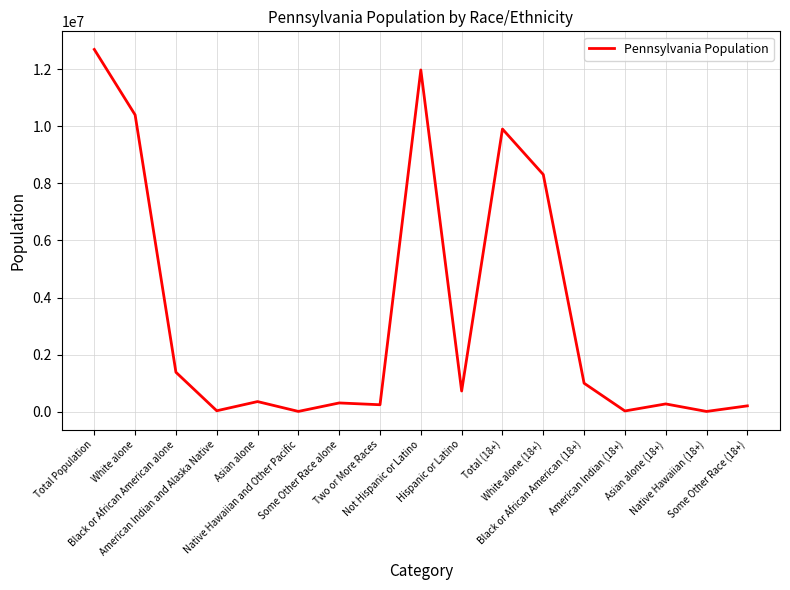

What is the maximum value shown in the chart?

12702379